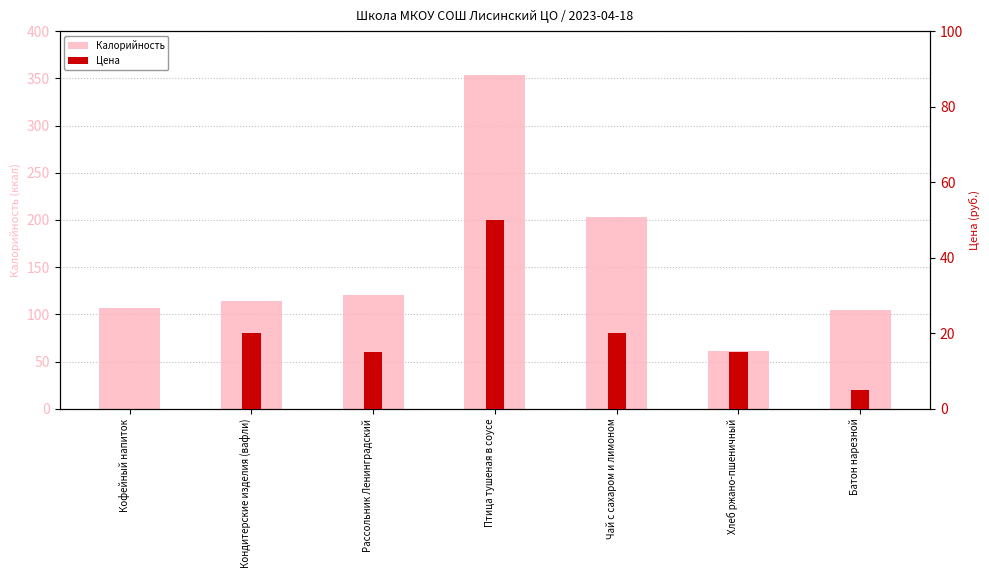

At how many categories does at least one series exceed 352?

1